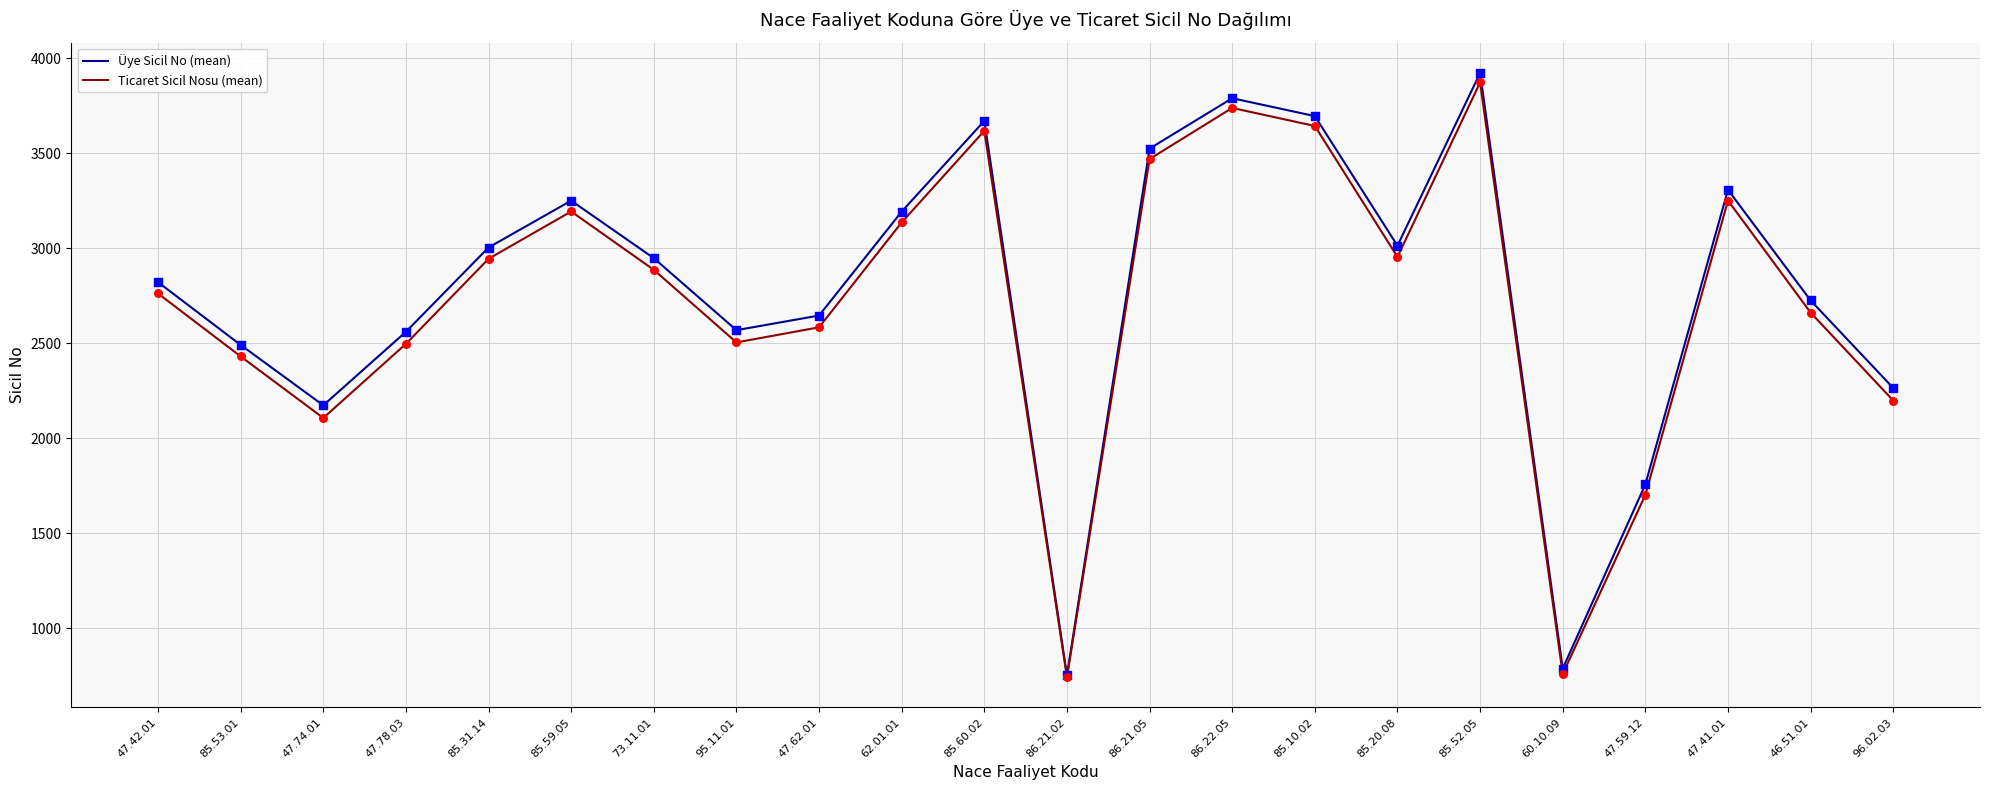

At which category is the sum across all series the highest?

85.52.05